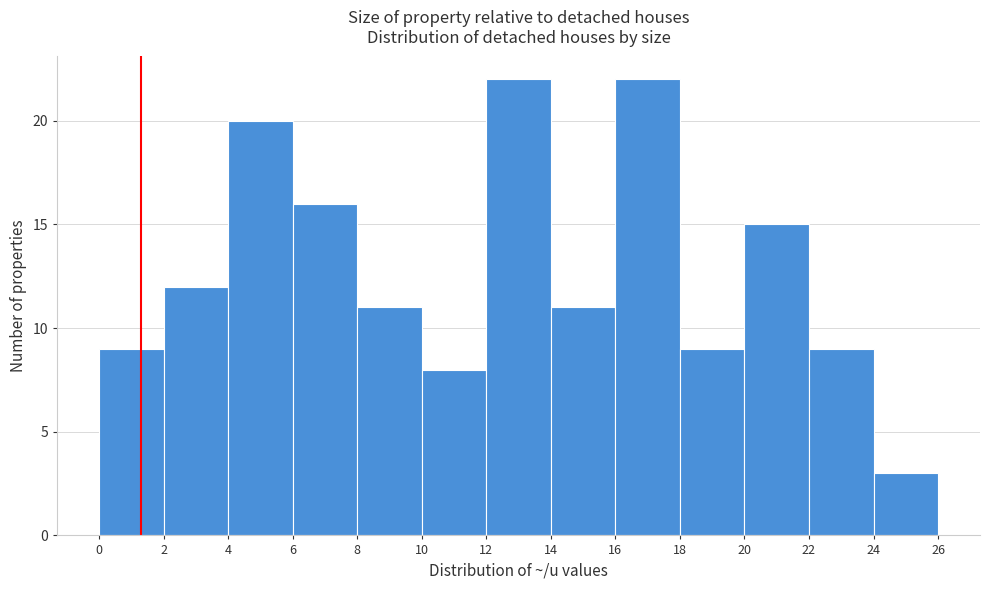

Reading left to right, list every bar in this chart as the range it spans on the x-axis followed by its height. The values are not printed on the chart, so give them approximately, as read against the axis.

0 to 2: 9
2 to 4: 12
4 to 6: 20
6 to 8: 16
8 to 10: 11
10 to 12: 8
12 to 14: 22
14 to 16: 11
16 to 18: 22
18 to 20: 9
20 to 22: 15
22 to 24: 9
24 to 26: 3